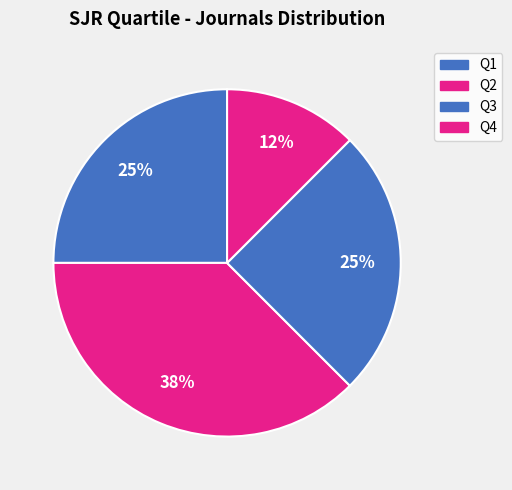

Which slice is the smallest?

Q4